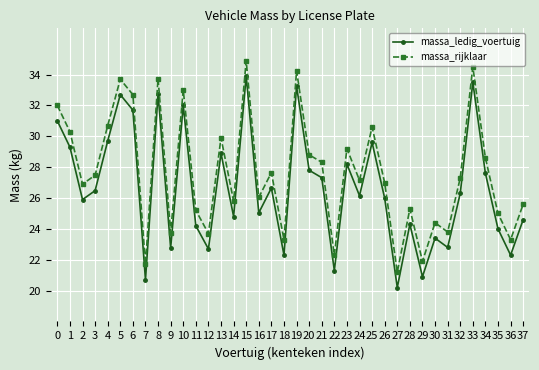

Reading right to left, list all the values displayed in this chart.

massa_ledig_voertuig: 2460	2230	2400	2760	3350	2630	2280	2340	2090	2430	2020	2598	2960	2615	2820	2130	2732	2780	3325	2230	2665	2504	3390	2480	2890	2270	2420	3200	2276	3274	2070	3170	3270	2970	2648	2590	2930	3100
massa_rijklaar: 2560	2330	2500	2860	3450	2730	2380	2440	2190	2530	2120	2698	3060	2715	2920	2230	2832	2880	3425	2330	2765	2604	3490	2580	2990	2370	2520	3300	2376	3374	2170	3270	3370	3070	2748	2690	3030	3200